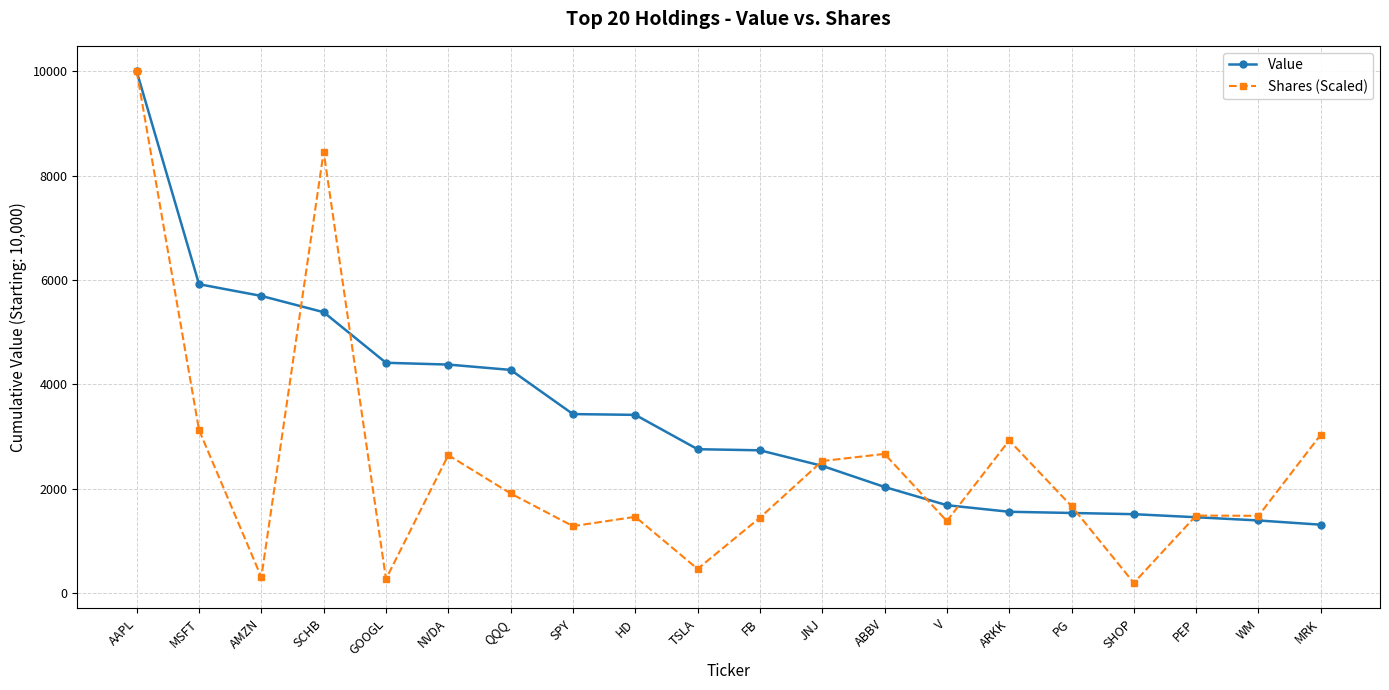

Where is the first local minimum for Shares (Scaled)?

AMZN